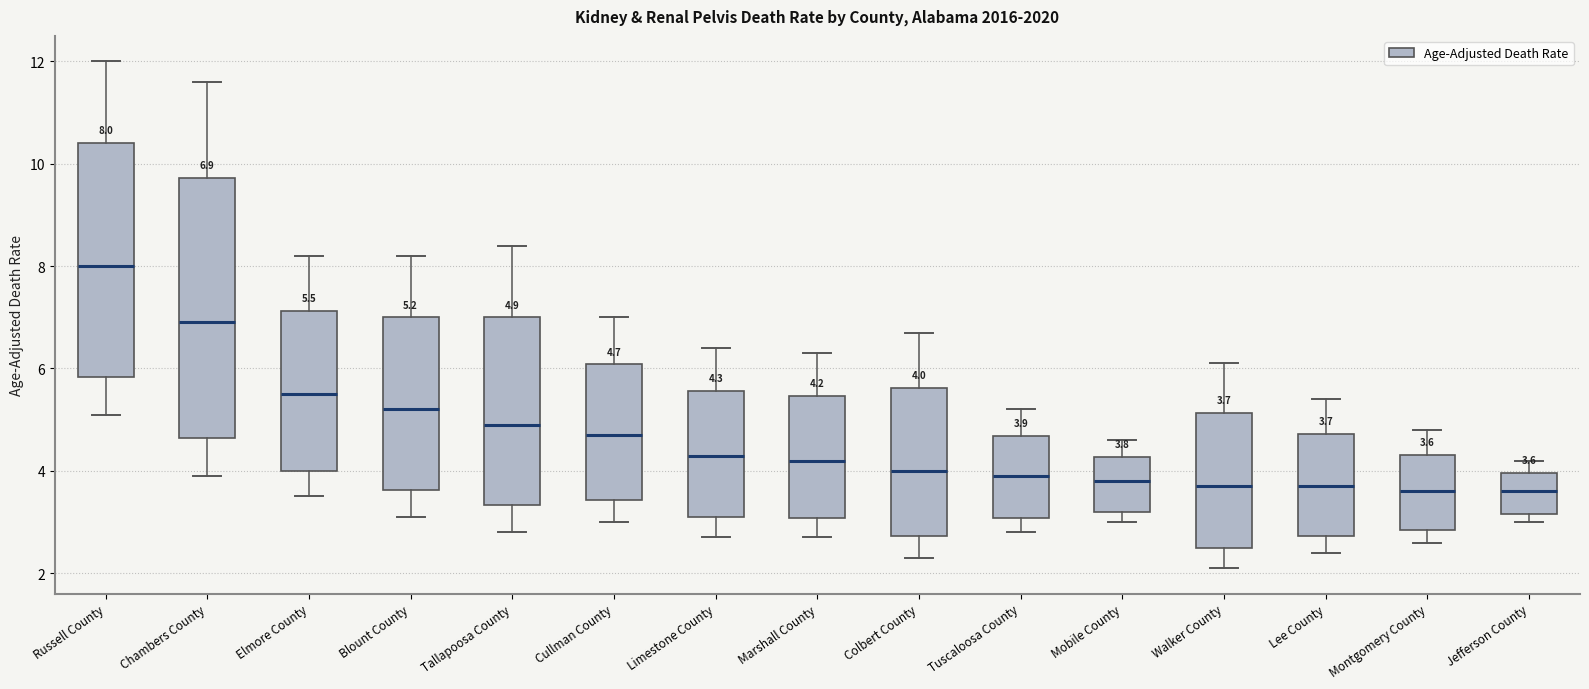

Which box has the highest median line?

Russell County